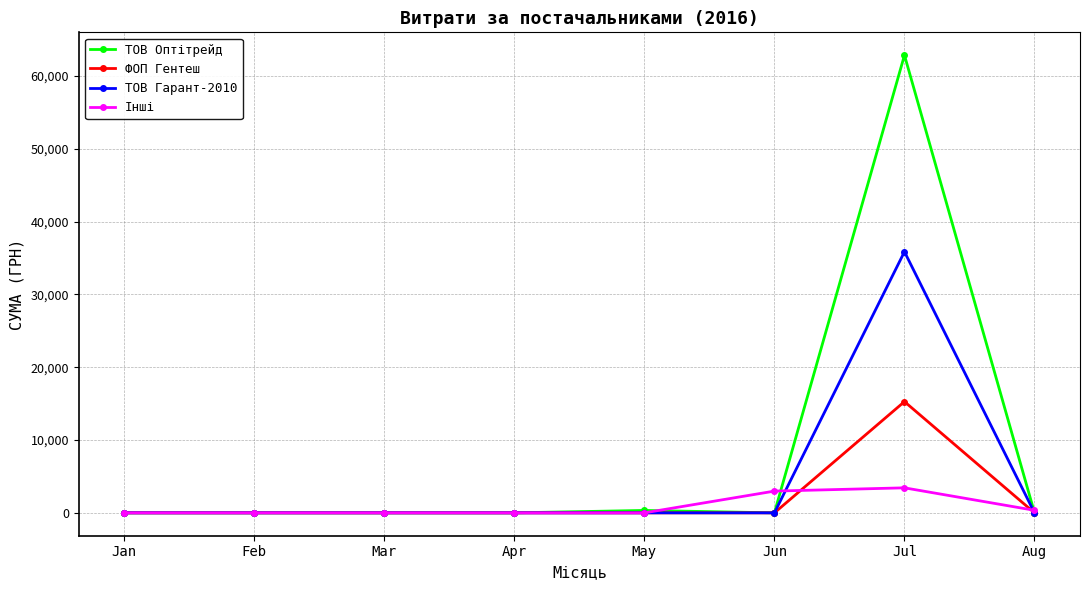

Reading right to left, transcribe all the data shown in this chart.

ТОВ Оптітрейд: 0.0	62840.0	0.0	330.0	0.0	0.0	0.0	0.0
ФОП Гентеш: 0.0	15273.0	0.0	0.0	0.0	0.0	0.0	0.0
ТОВ Гарант-2010: 0.0	35854.0	0.0	0.0	0.0	0.0	0.0	0.0
Інші: 348.2	3434.2	2985.6	0.0	0.0	0.0	0.0	0.0